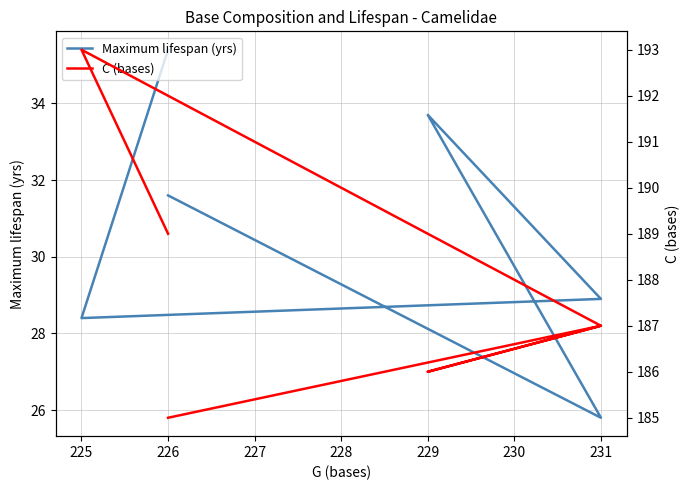

What is the value of the Maximum lifespan (yrs) point at the 5th from the left?

25.8